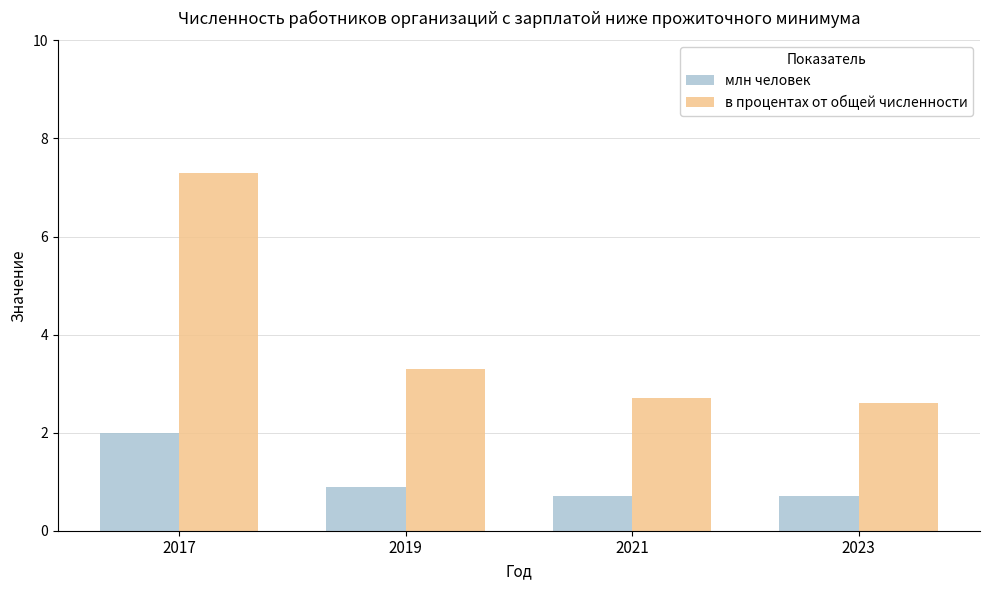

Which series has the largest range (max minus min)?

в процентах от общей численности